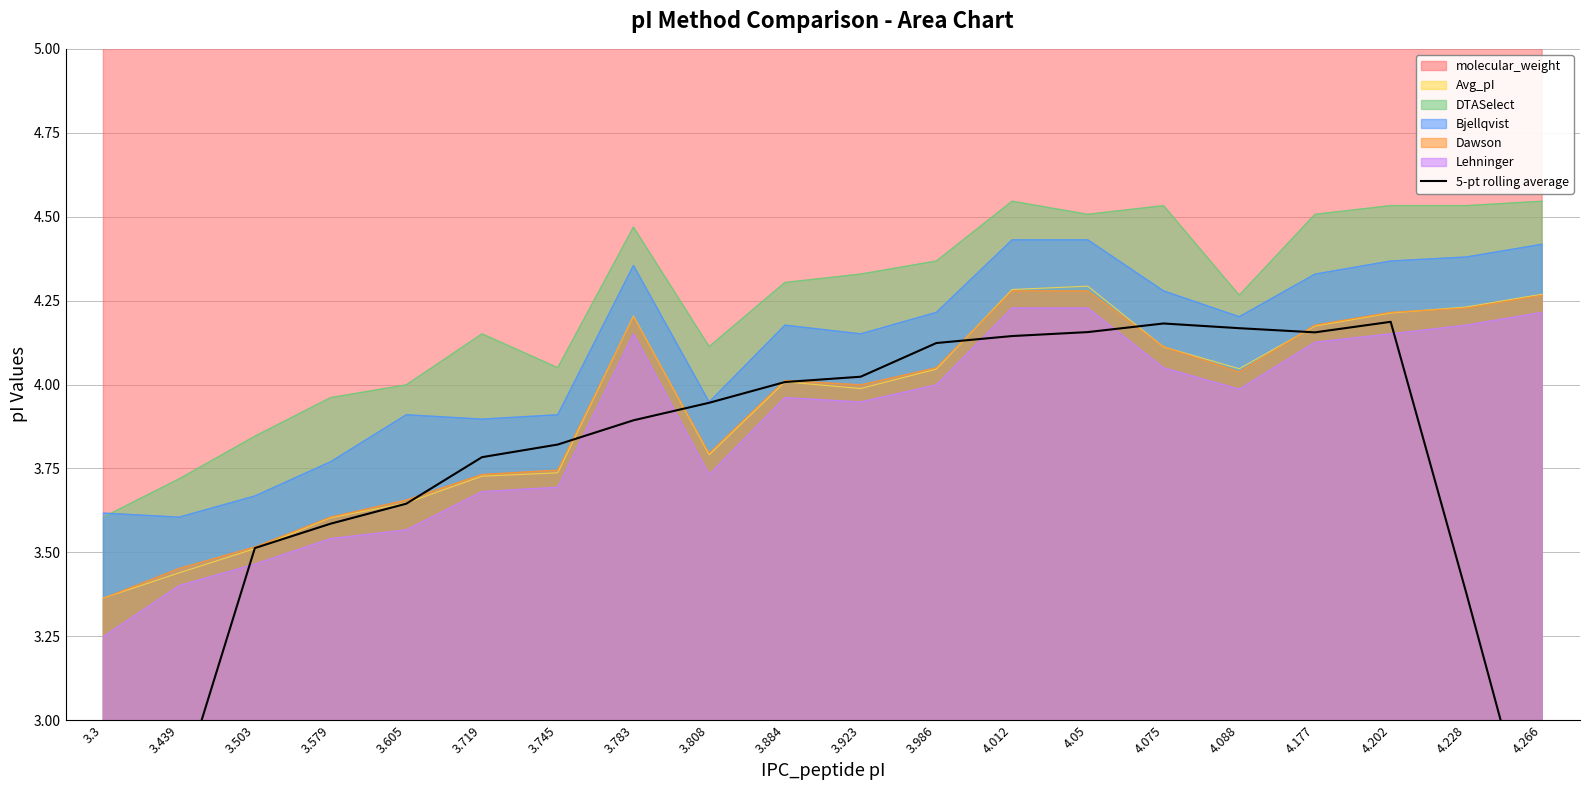

True or false: DTASelect has a value of 6.7 at 3.579.

False